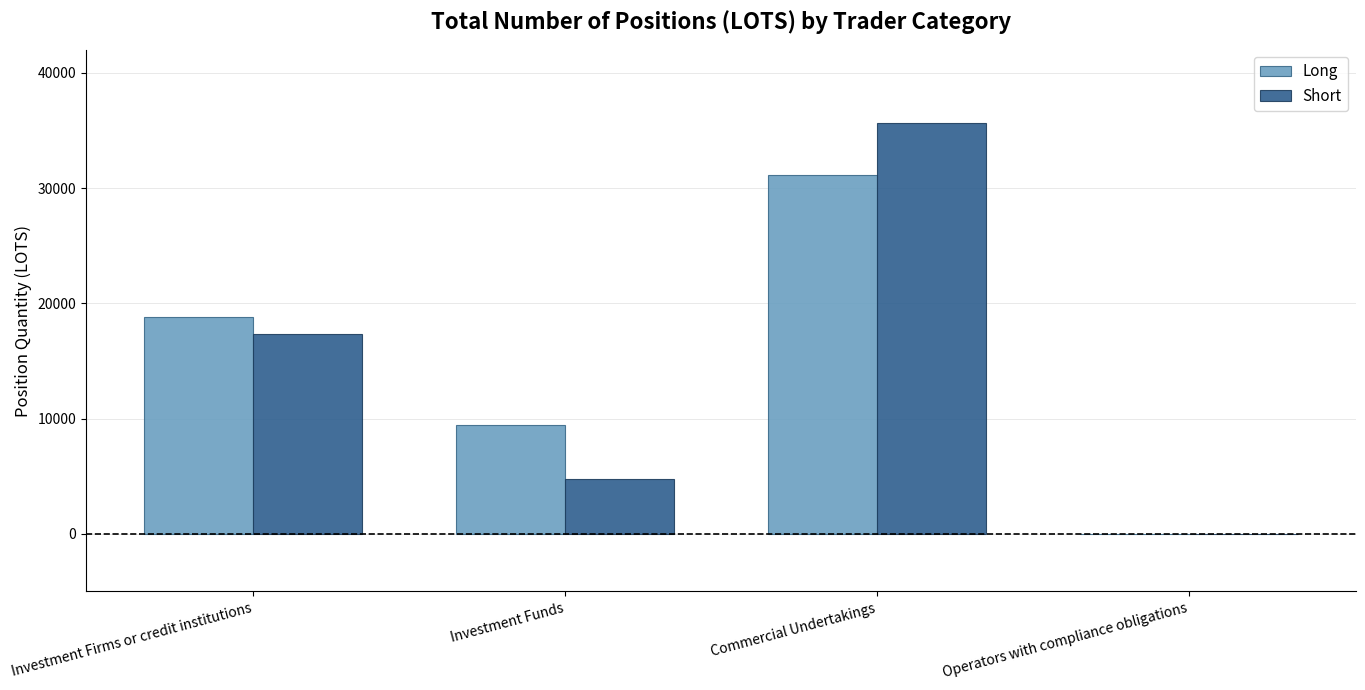

Is the value of Short at Commercial Undertakings greater than the value of Long at Investment Funds?

Yes